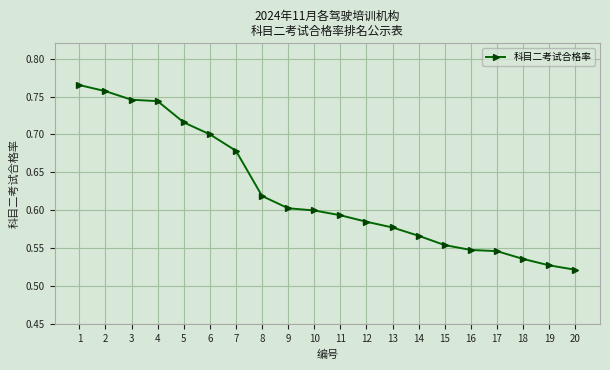

The chart shows a value of 1.1 at 7. True or false?

False